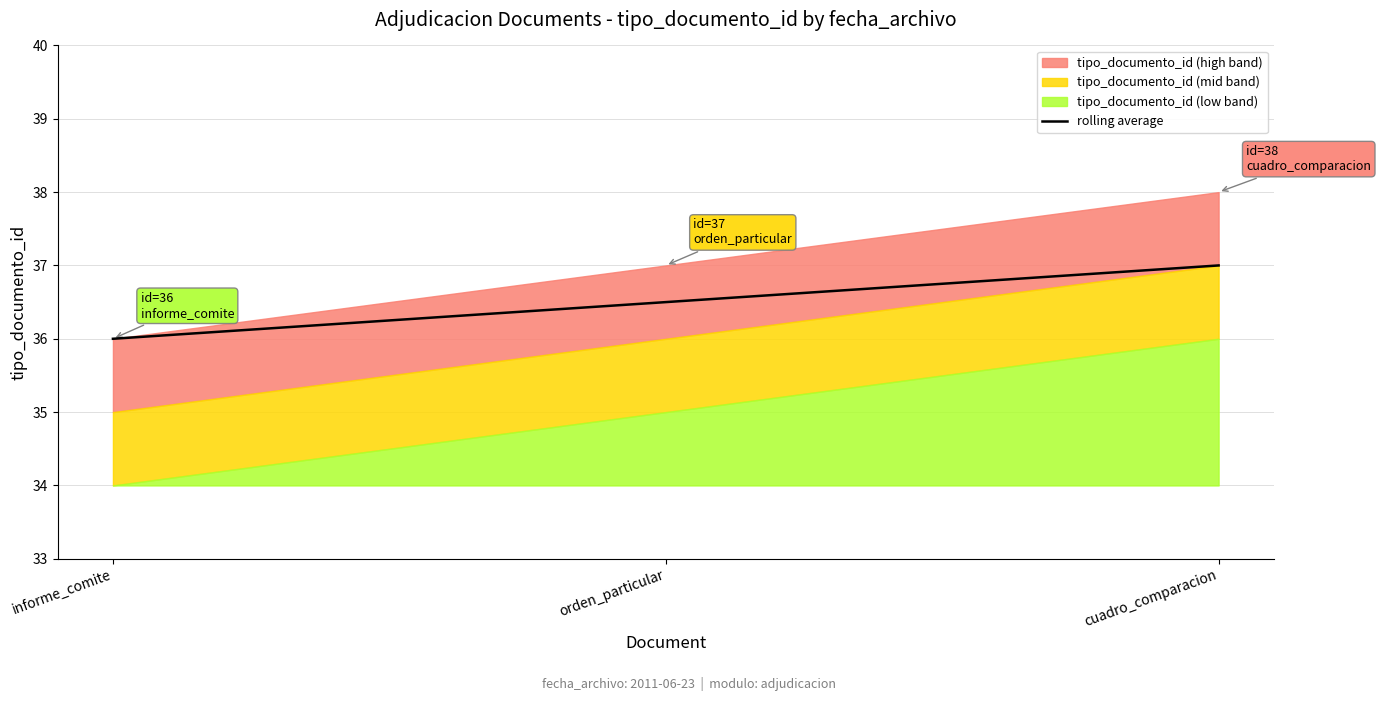

Reading left to right, what are all the values shown in this chart?

informe_comite=36.0	orden_particular=36.5	cuadro_comparacion=37.0